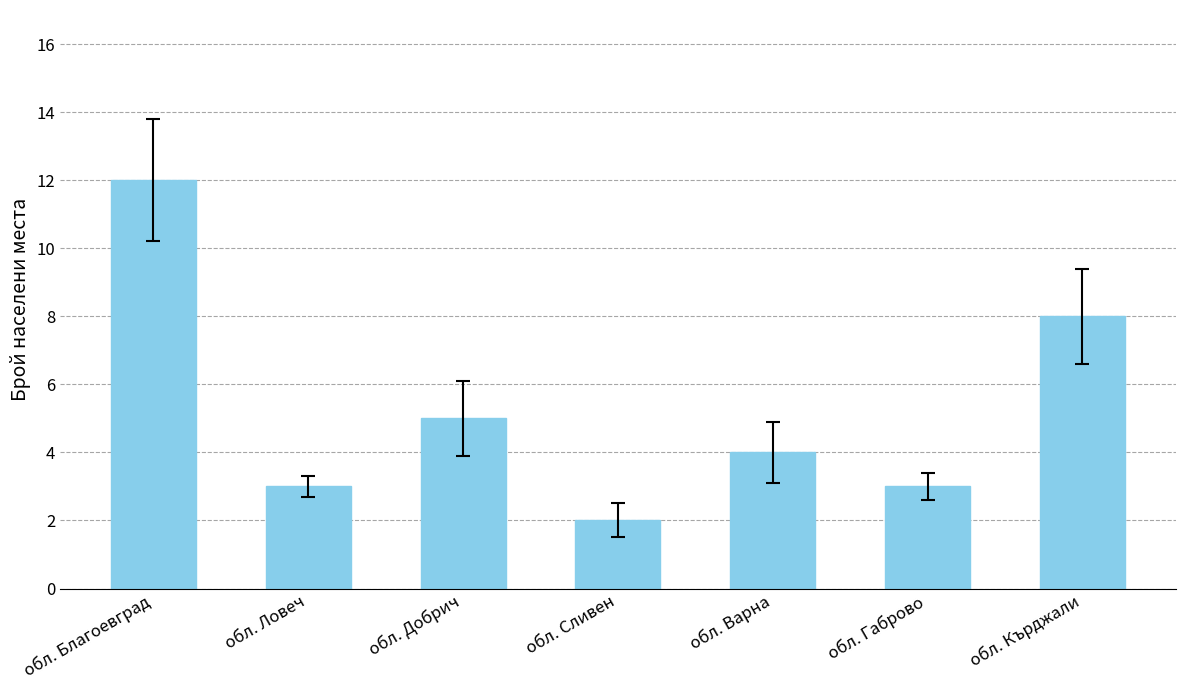

What is the label of the 1st bar from the left?

обл. Благоевград